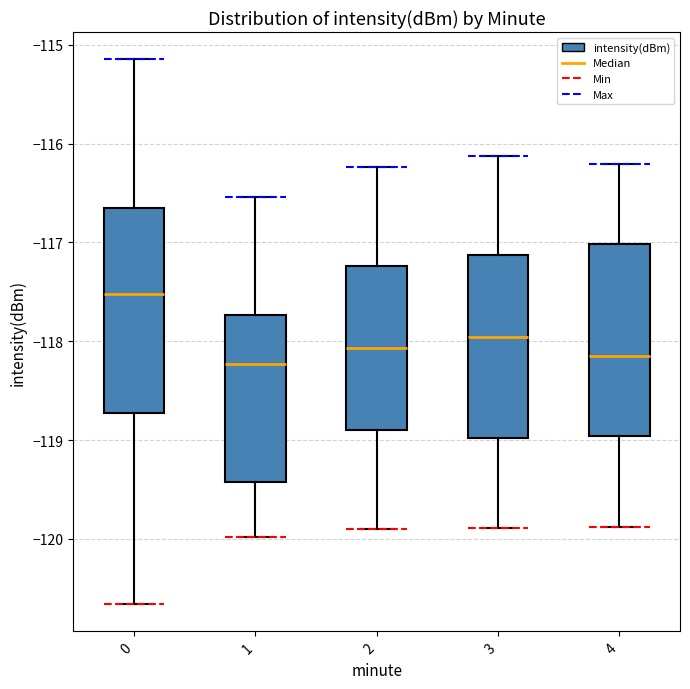

Reading left to right, transcribe this box plot: for each box, give where its median line is, the range the box spans, and where its two whiskers end, as read against the y-axis. The values are not printed on the chart, so give them approximately, as read against the axis.

0: median -117.5, box -118.7 to -116.7, whiskers -120.7 to -115.1
1: median -118.2, box -119.4 to -117.7, whiskers -120.0 to -116.5
2: median -118.1, box -118.9 to -117.2, whiskers -119.9 to -116.2
3: median -118.0, box -119.0 to -117.1, whiskers -119.9 to -116.1
4: median -118.2, box -119.0 to -117.0, whiskers -119.9 to -116.2